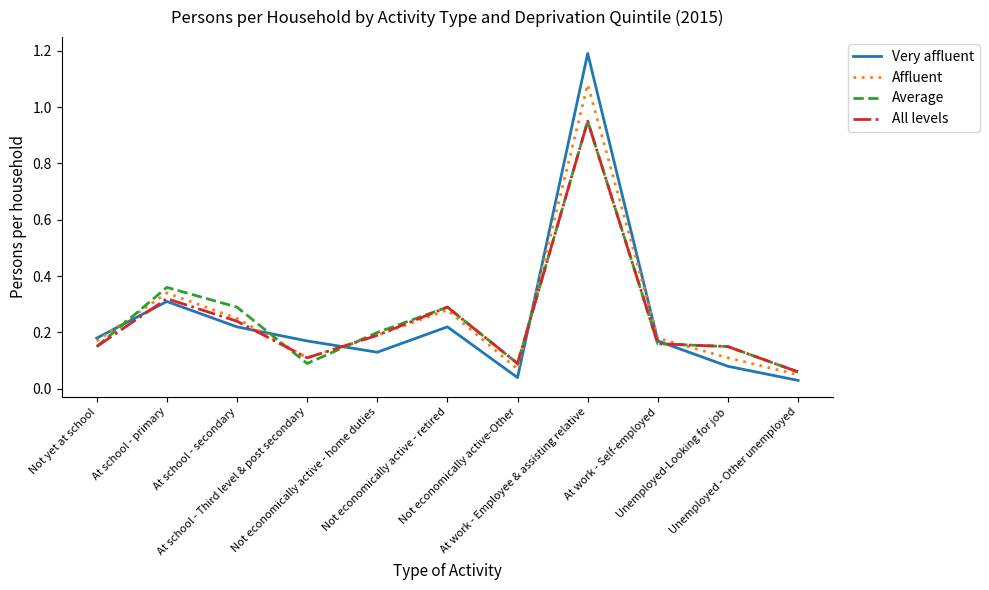

Which series has the widest spread of values?

Very affluent